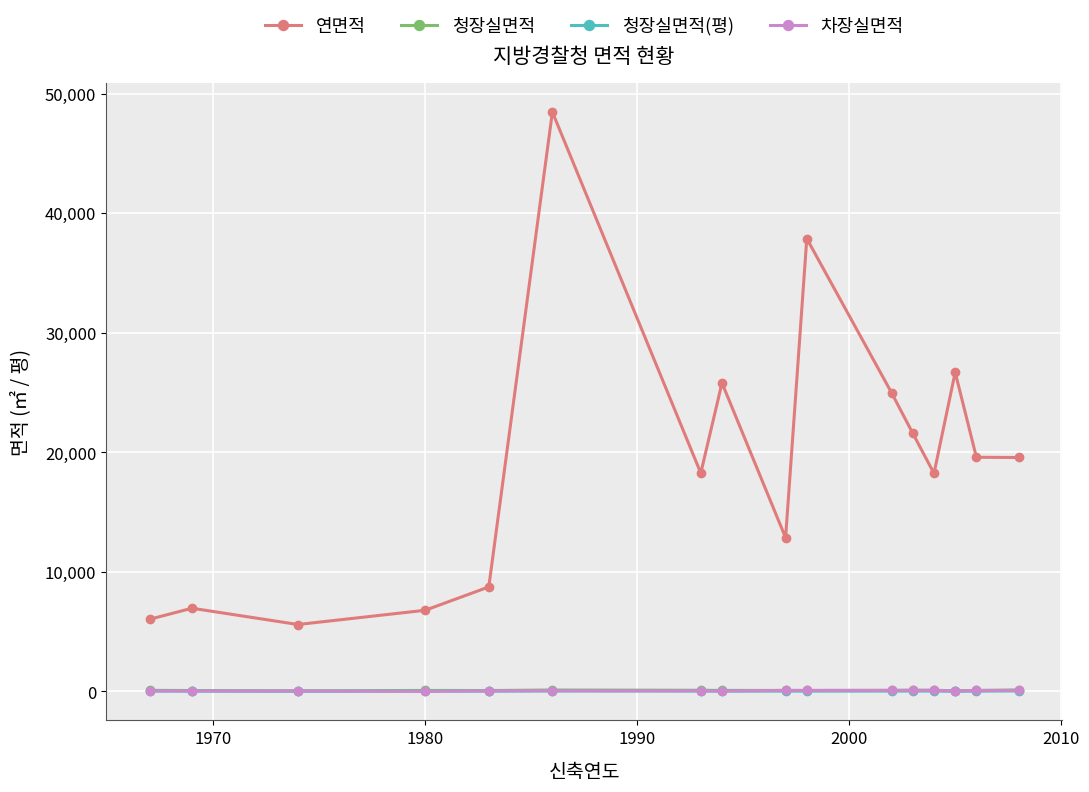

Which series has the largest total across all categories?

연면적